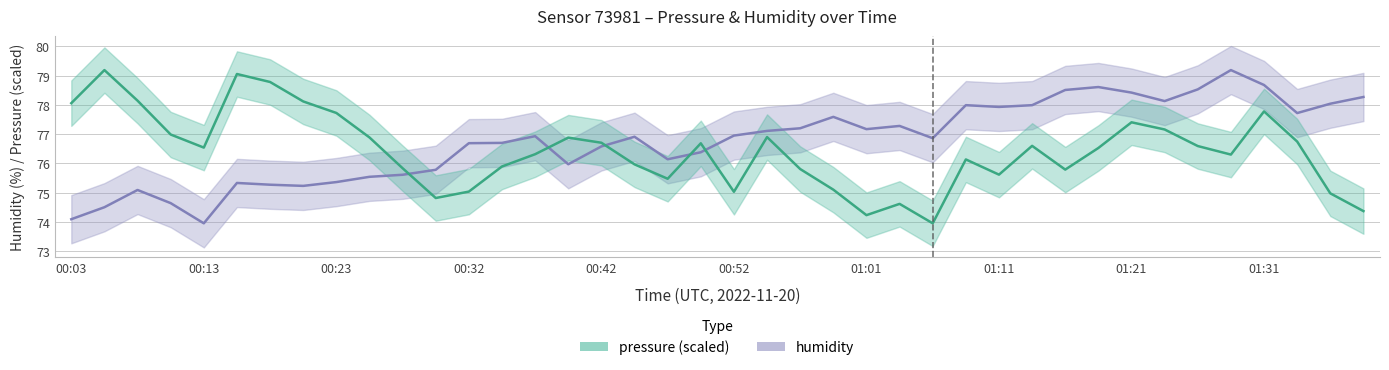

At which label is pressure closest to 76?

00:44